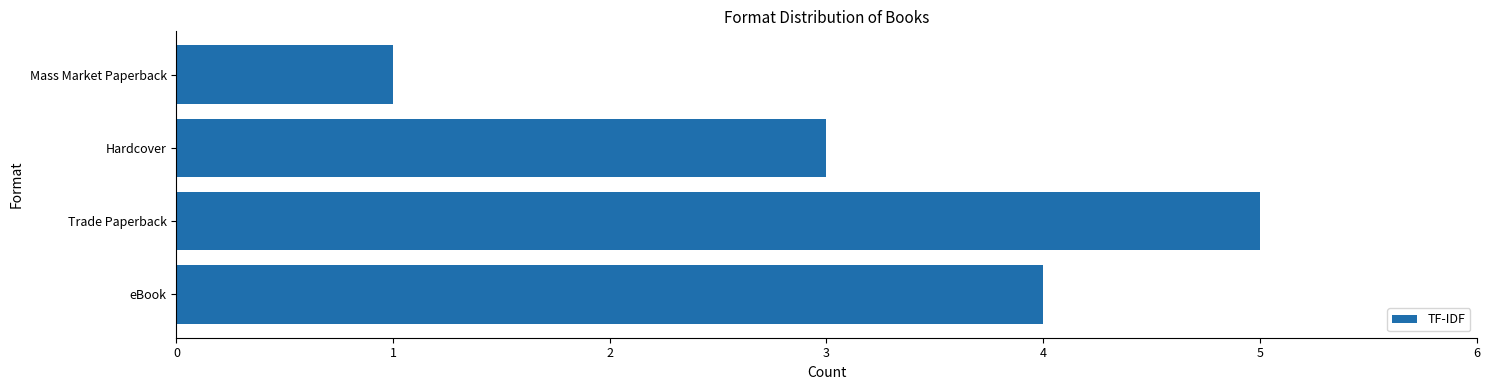

The chart shows a value of 7 at Trade Paperback. True or false?

False